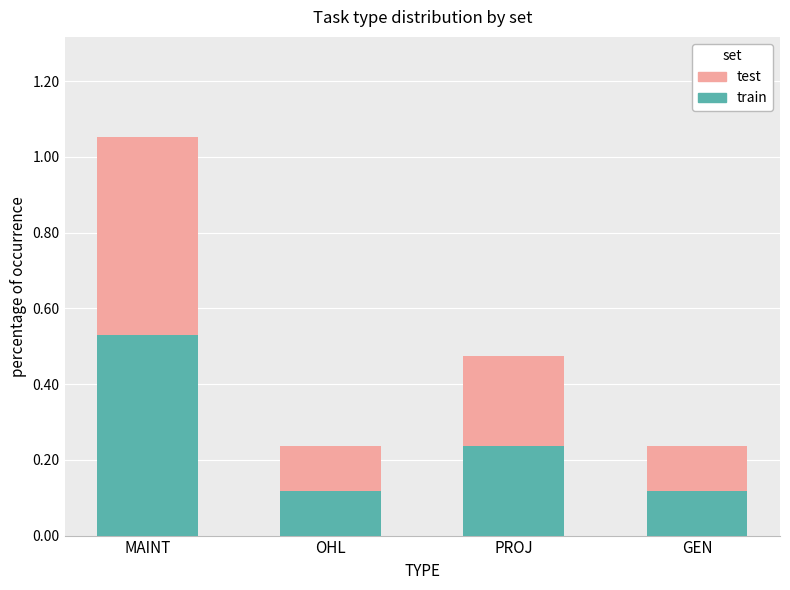

At which category is the sum across all series the highest?

MAINT